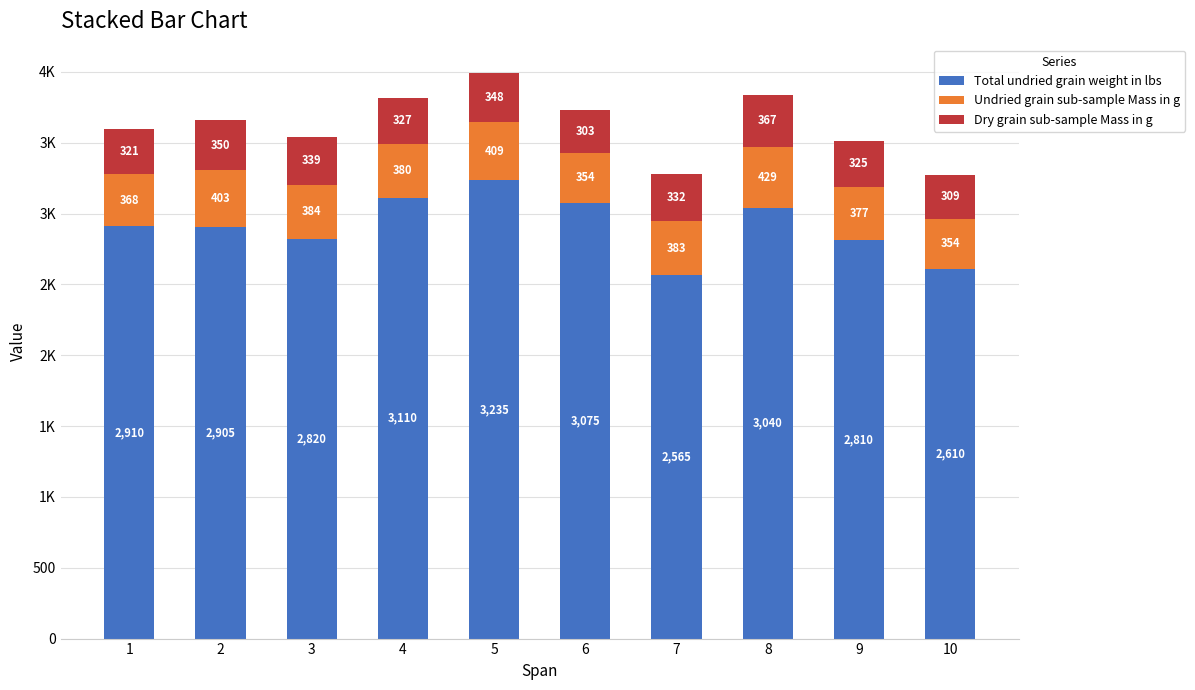

Are the bars horizontal?

No